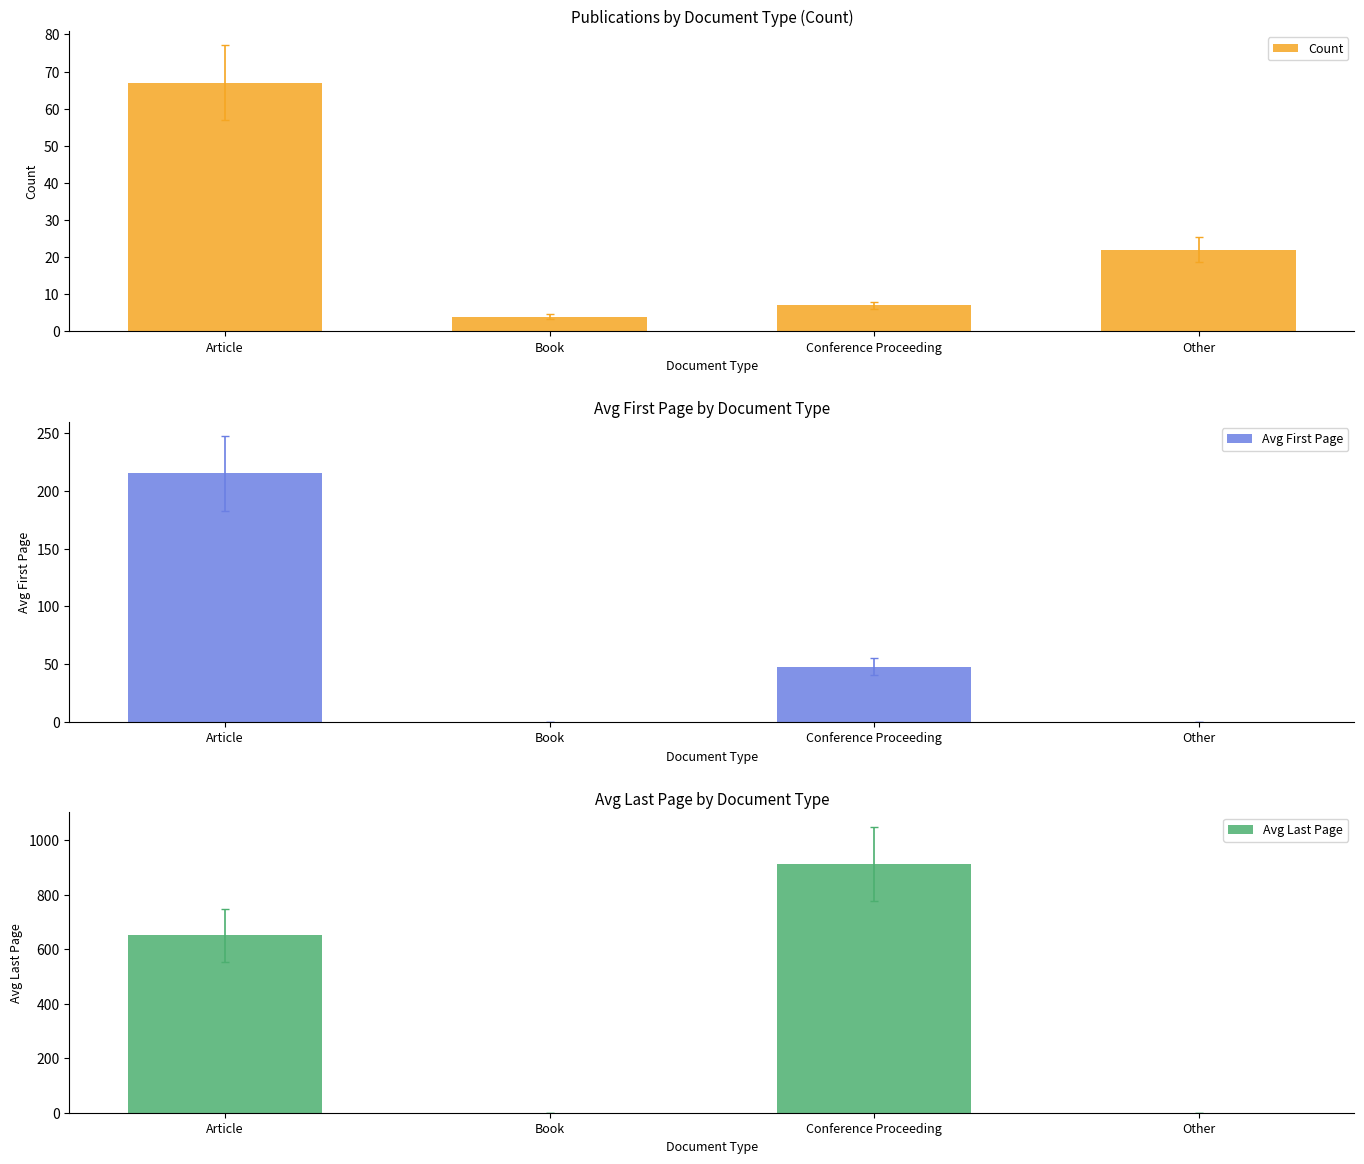

What is the label of the 4th bar from the right?

Article